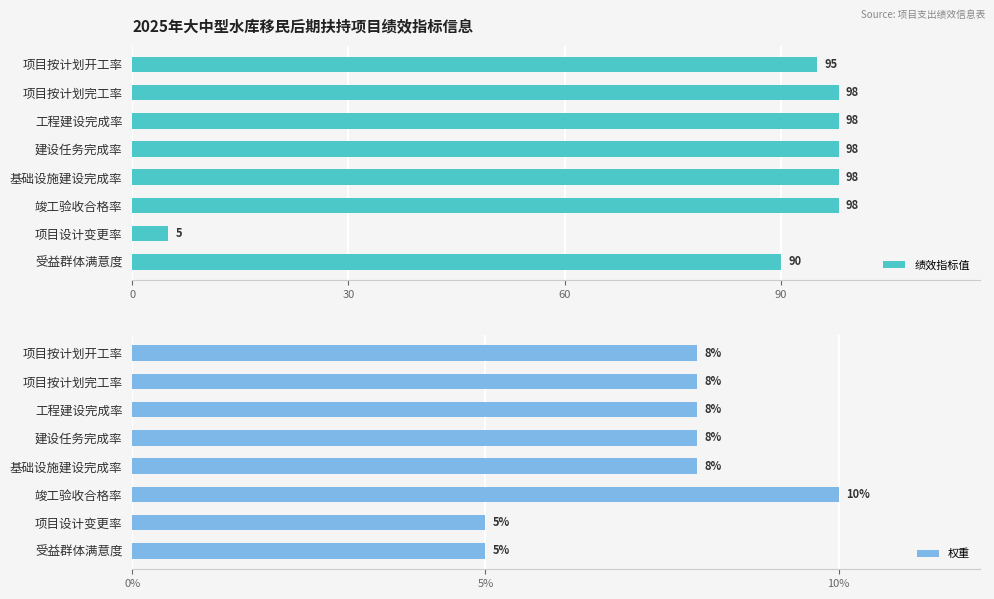

The 绩效指标值 series shows 90 at 受益群体满意度. True or false?

True